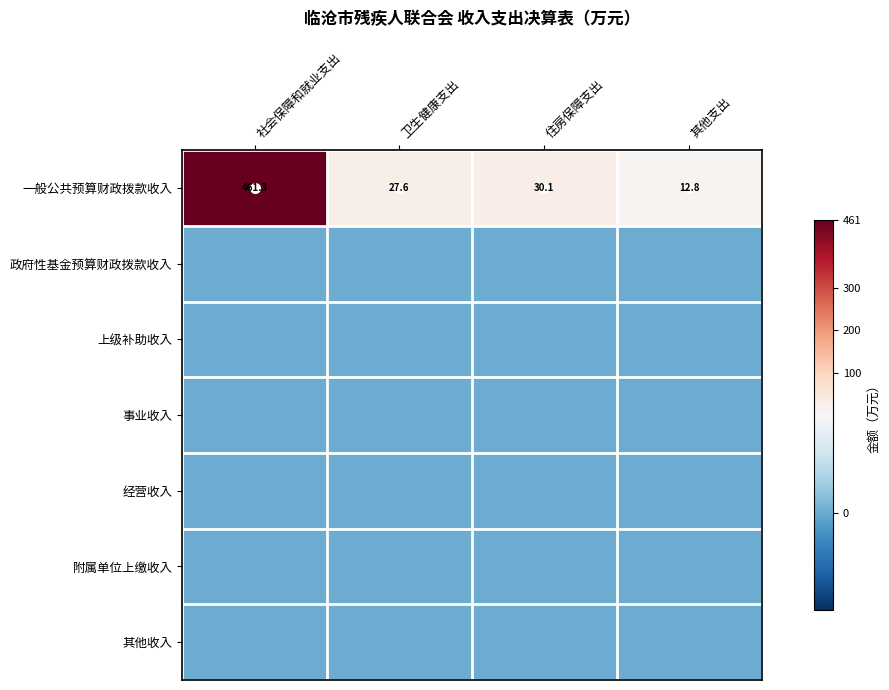

Which category has the highest value in the 一般公共预算财政拨款收入 series?

社会保障和就业支出